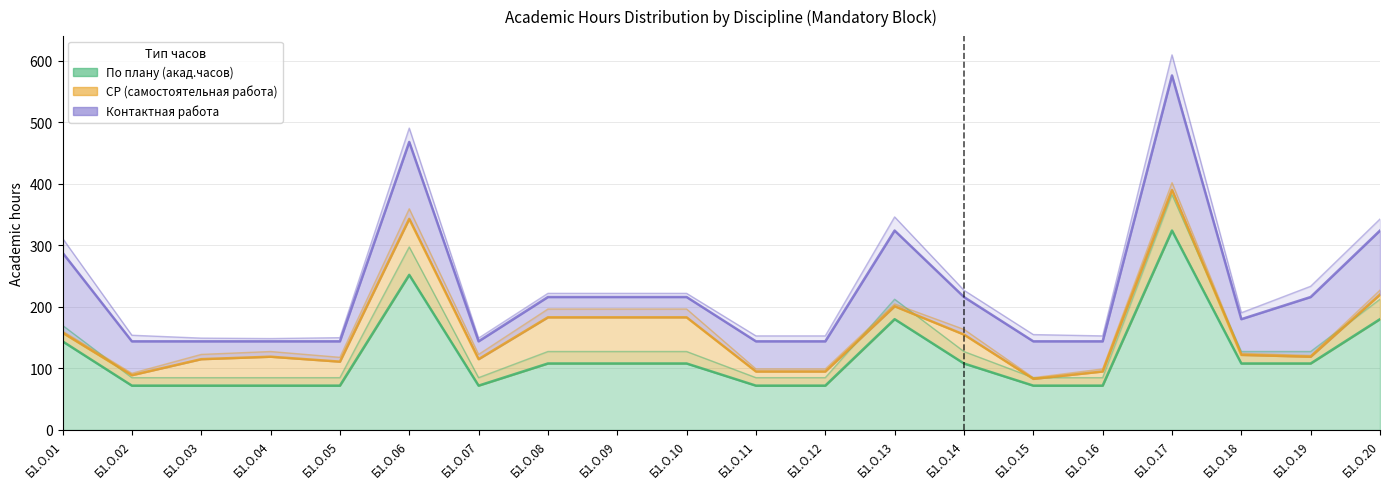

True or false: По плану (акад.часов) has more than 1 interior local peaks.

True